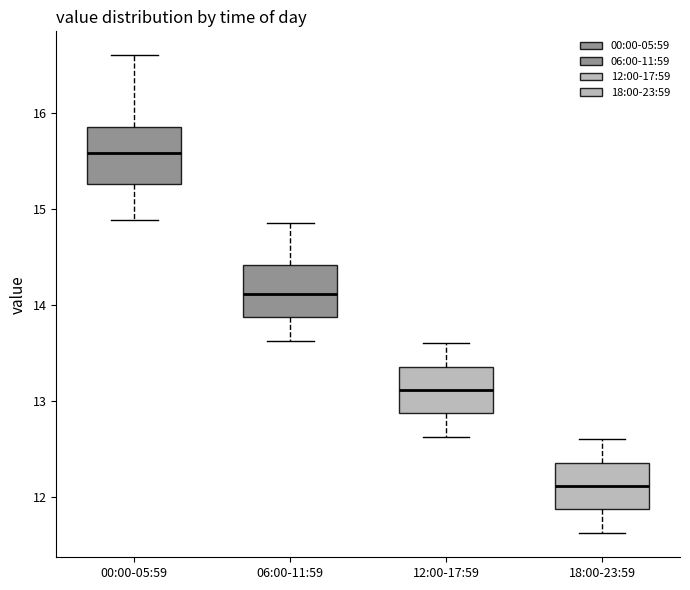

Reading left to right, transcribe this box plot: for each box, give where its median line is, the range the box spans, and where its two whiskers end, as read against the y-axis. The values are not printed on the chart, so give them approximately, as read against the axis.

00:00-05:59: median 15.6, box 15.3 to 15.9, whiskers 14.9 to 16.6
06:00-11:59: median 14.1, box 13.9 to 14.4, whiskers 13.6 to 14.9
12:00-17:59: median 13.1, box 12.9 to 13.4, whiskers 12.6 to 13.6
18:00-23:59: median 12.1, box 11.9 to 12.4, whiskers 11.6 to 12.6